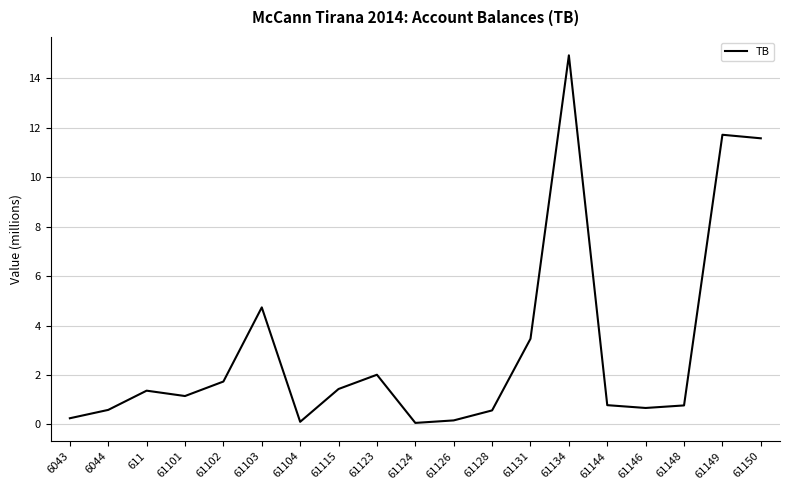

What is the difference between the values at 6044 and 61126?

0.4